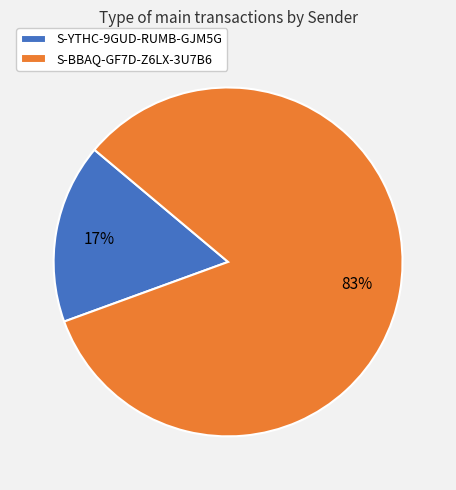

To the nearest percent, what is the combined percentage of S-YTHC-9GUD-RUMB-GJM5G and S-BBAQ-GF7D-Z6LX-3U7B6?

100%